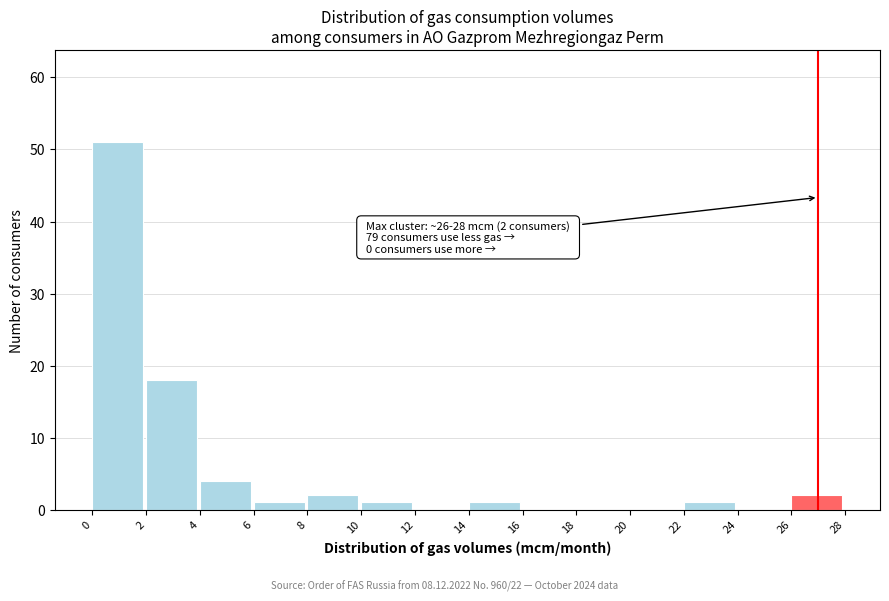

Which range on the x-axis has the tallest bar?

0 to 2